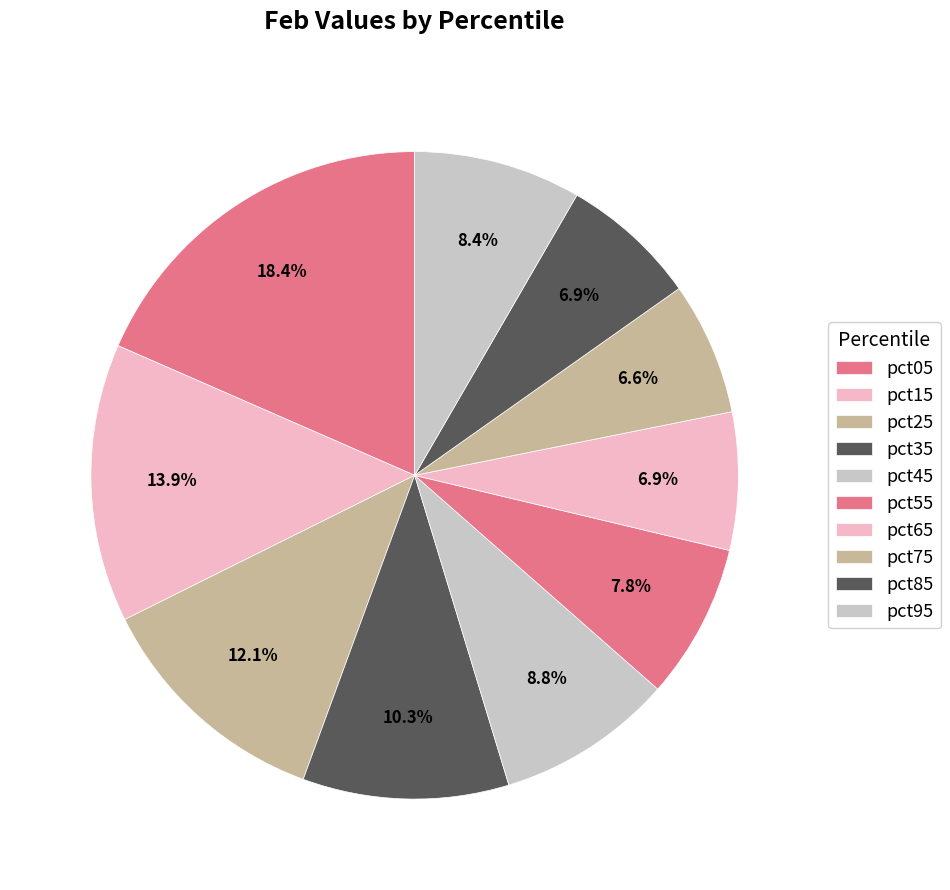

Which slice is the smallest?

pct75